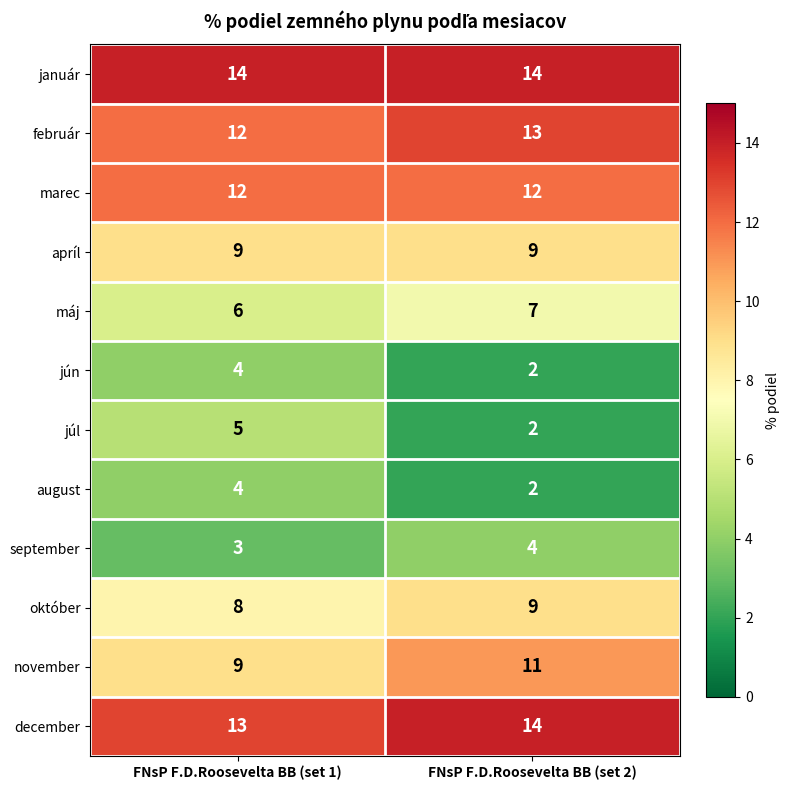

Is the value of november at FNsP F.D.Roosevelta BB (set 1) greater than the value of jún at FNsP F.D.Roosevelta BB (set 2)?

Yes